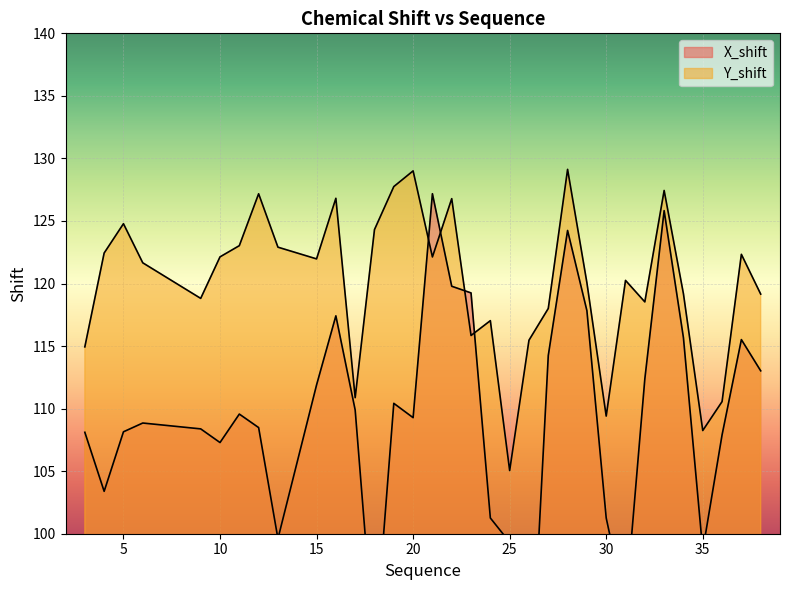

True or false: Y_shift and X_shift intersect in this chart.

True